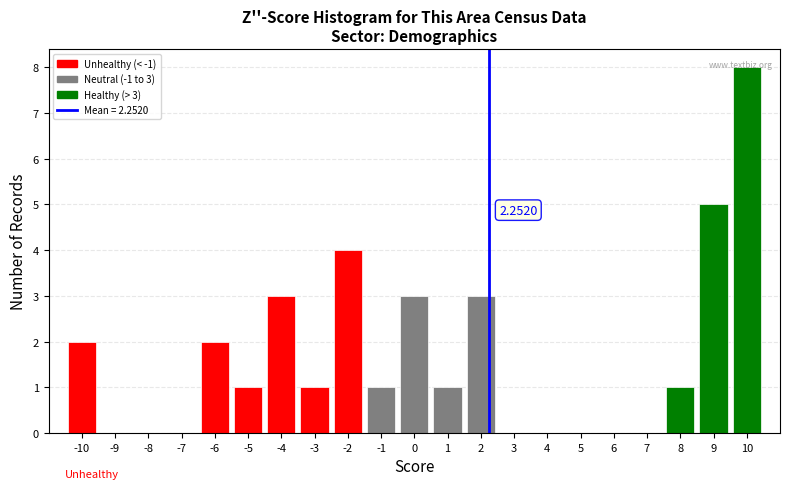

Over which range of the x-axis is the bar tallest?

9.5 to 10.5